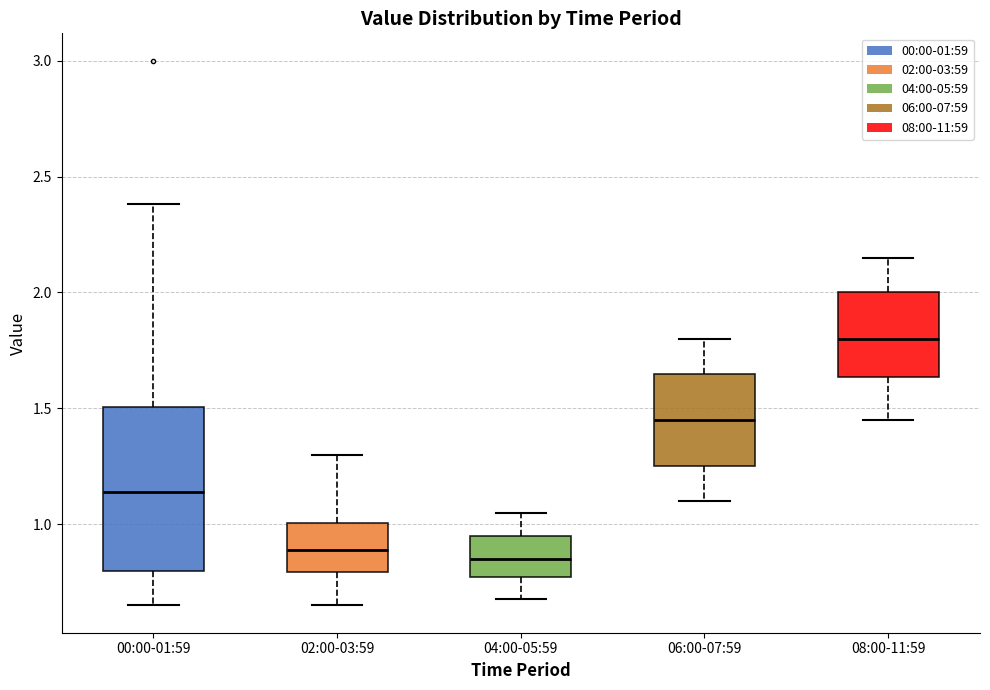

Where does the median line of the box for 06:00-07:59 sit on the y-axis? The values are not printed on the chart, so give them approximately, as read against the axis.

1.45